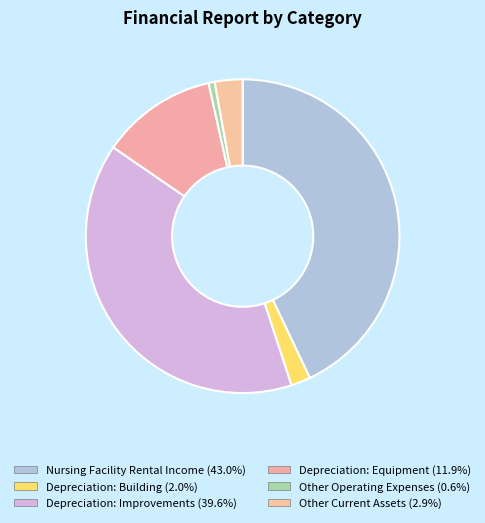

Which category has the smallest portion of the pie?

Other Operating Expenses